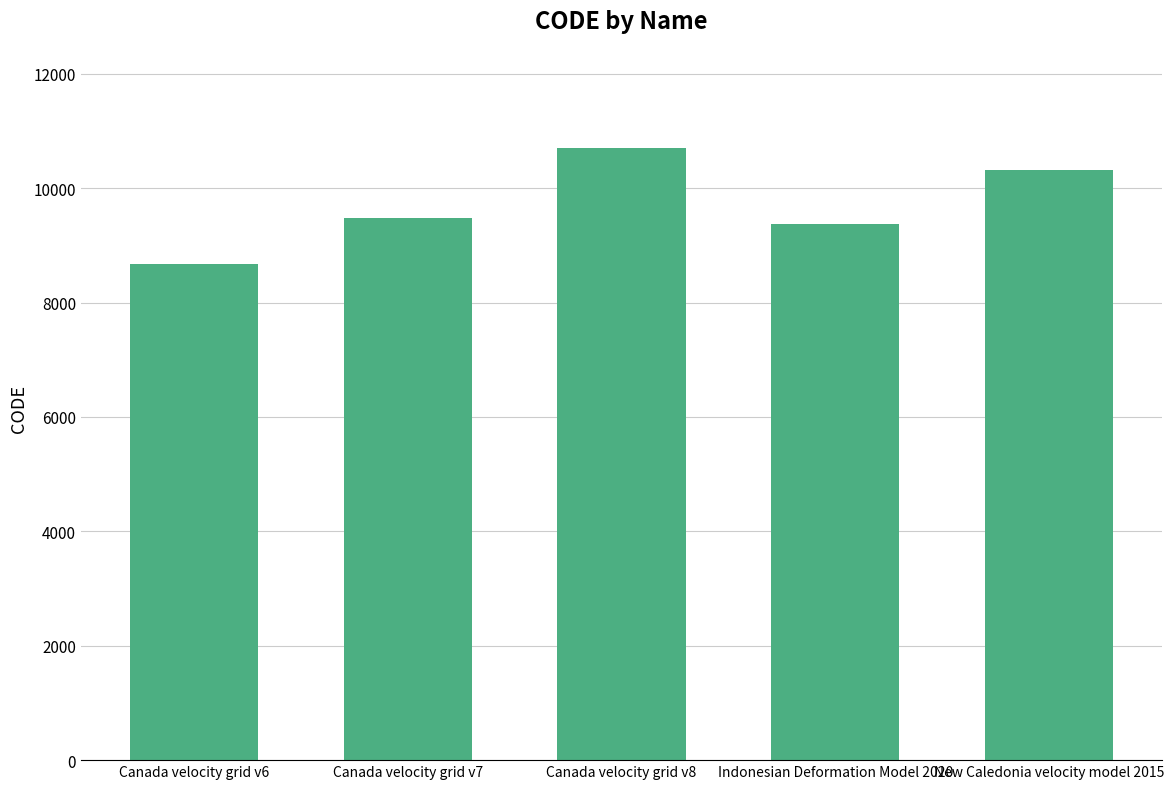

Rank the categories by value from highest to lowest.

Canada velocity grid v8, New Caledonia velocity model 2015, Canada velocity grid v7, Indonesian Deformation Model 2020, Canada velocity grid v6